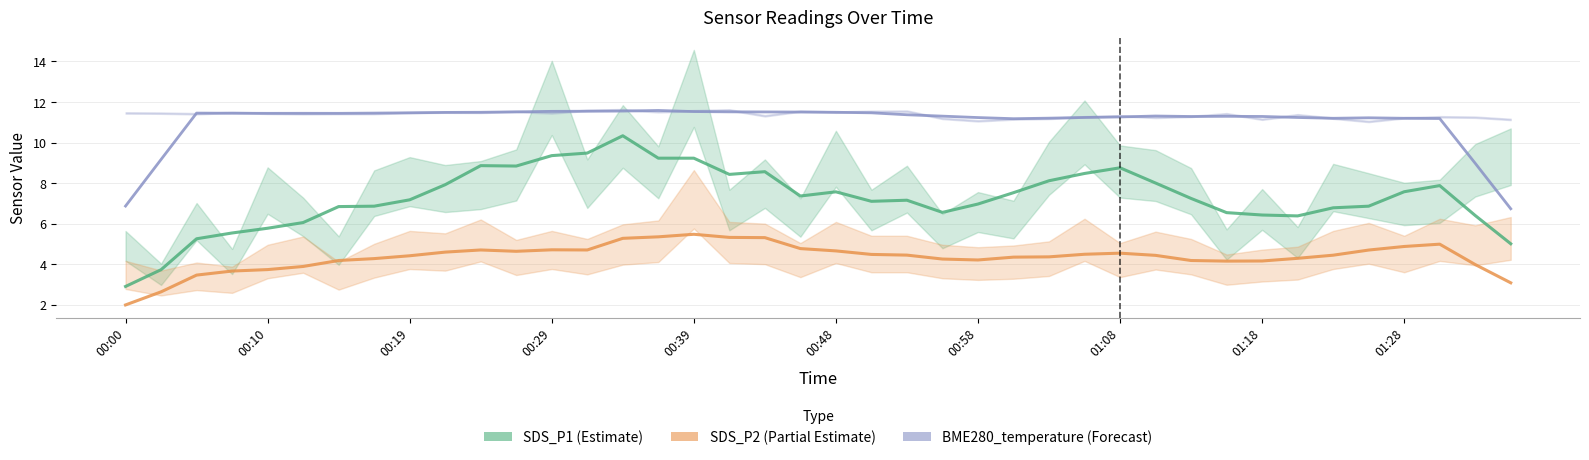

At how many categories does at least one series exceed 4?

40